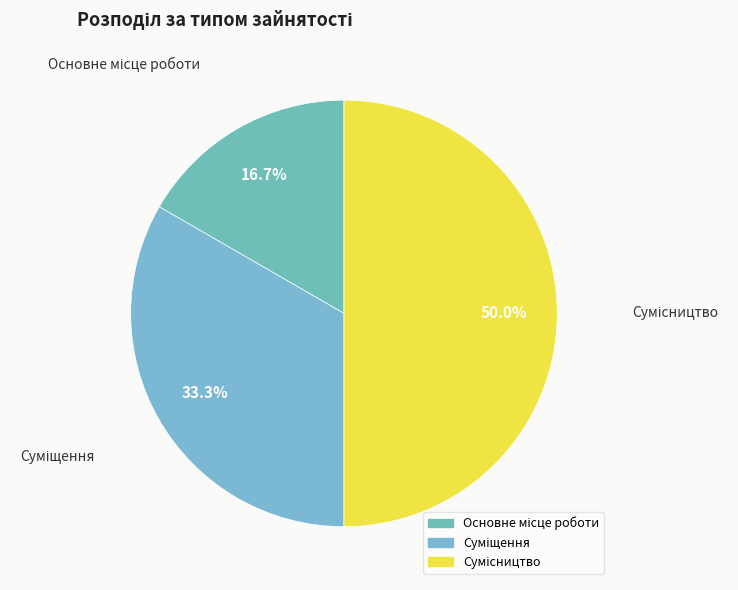

To the nearest percent, what is the average slice percentage?

33%